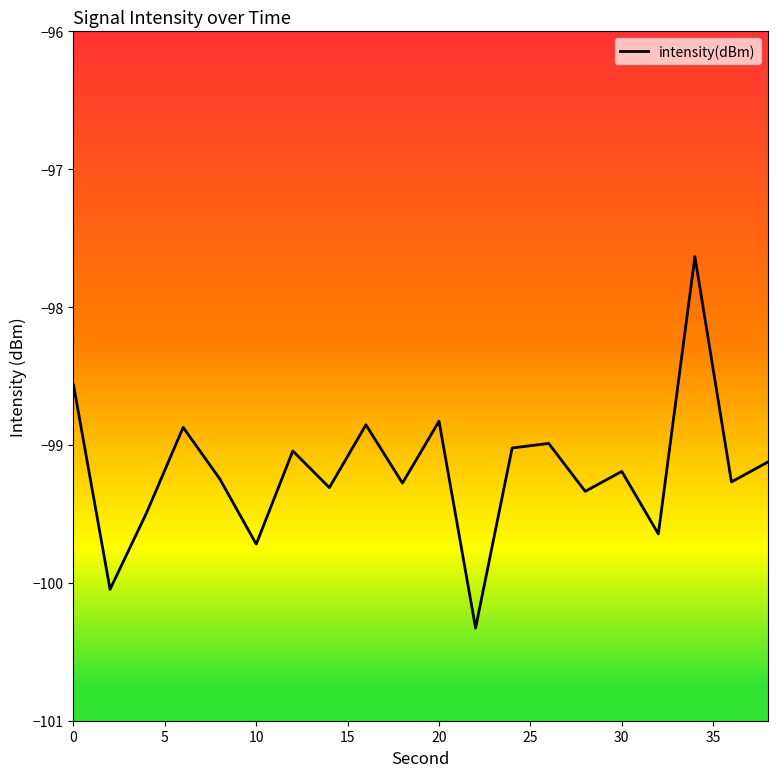

What is the difference between the maximum and minimum values?

2.7